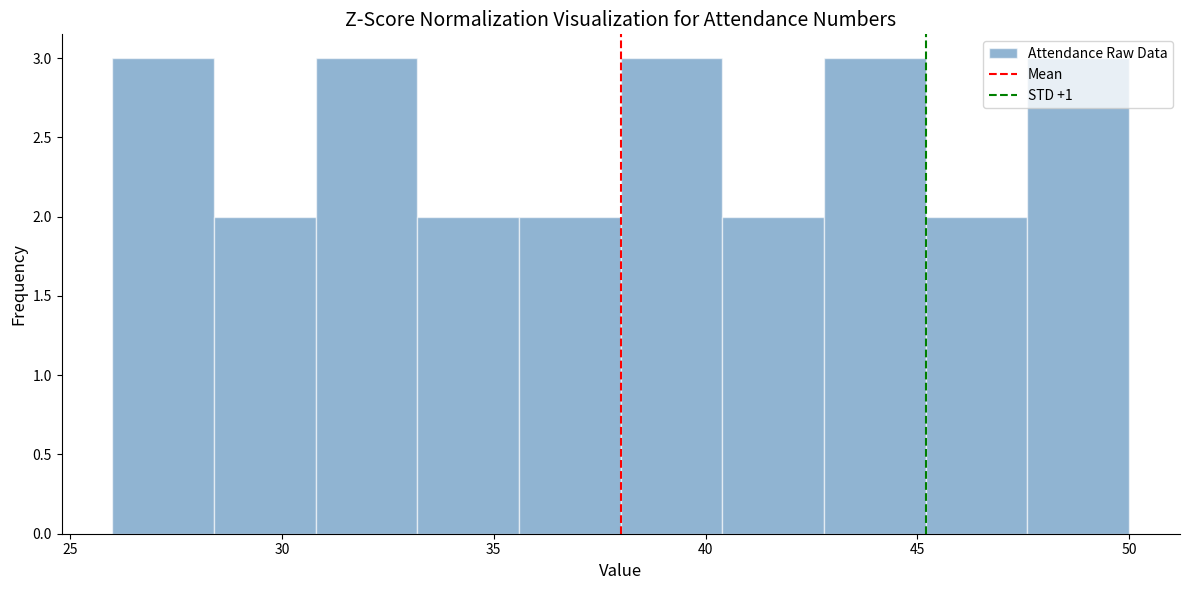

Reading left to right, list every bar in this chart as the range it spans on the x-axis followed by its height. Neither the bar edges nor the heights are printed on the chart, so give them approximately, as read against the axes.

26.0 to 28.4: 3
28.4 to 30.8: 2
30.8 to 33.2: 3
33.2 to 35.6: 2
35.6 to 38.0: 2
38.0 to 40.4: 3
40.4 to 42.8: 2
42.8 to 45.2: 3
45.2 to 47.6: 2
47.6 to 50.0: 3